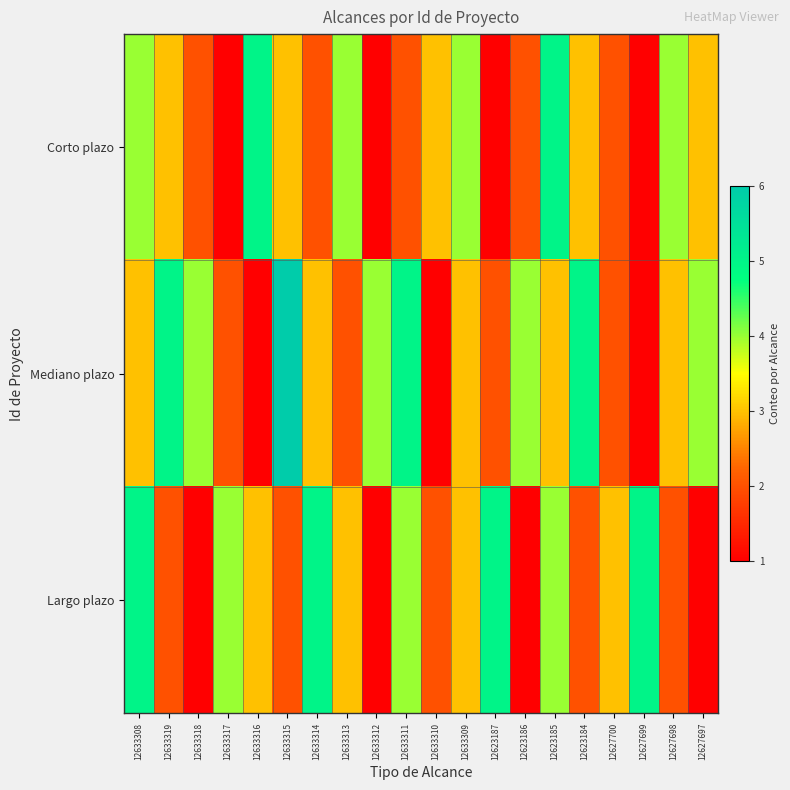

What is the total value across all series at 12633319?

10